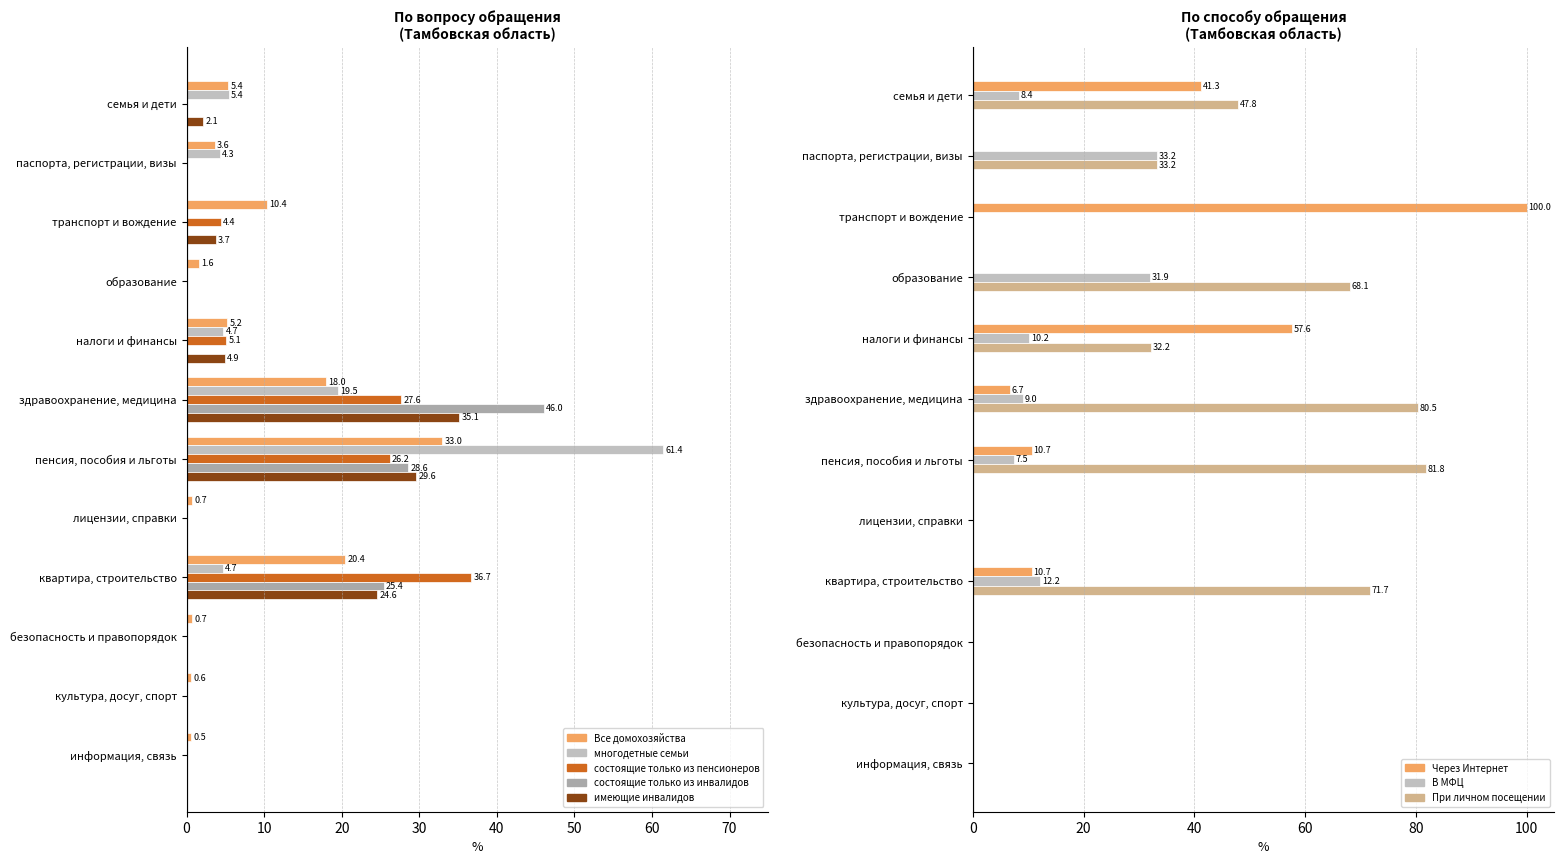

How many data points in Все домохозяйства are less than 5?

6